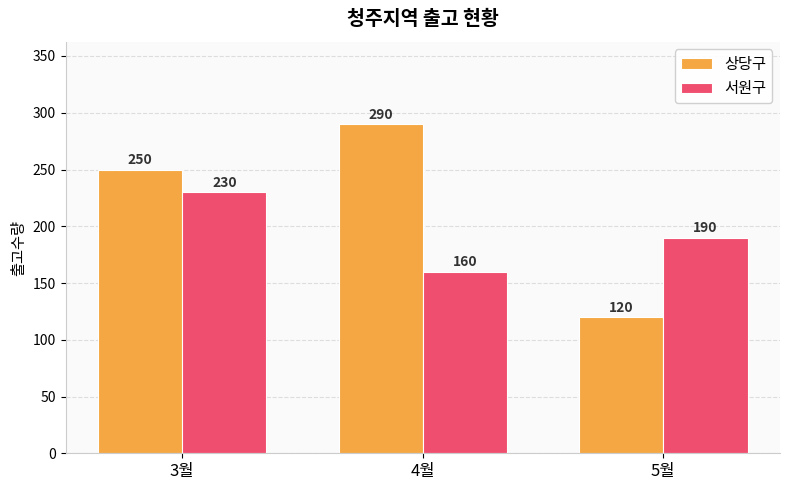

What is the average value of the 상당구 series?

220